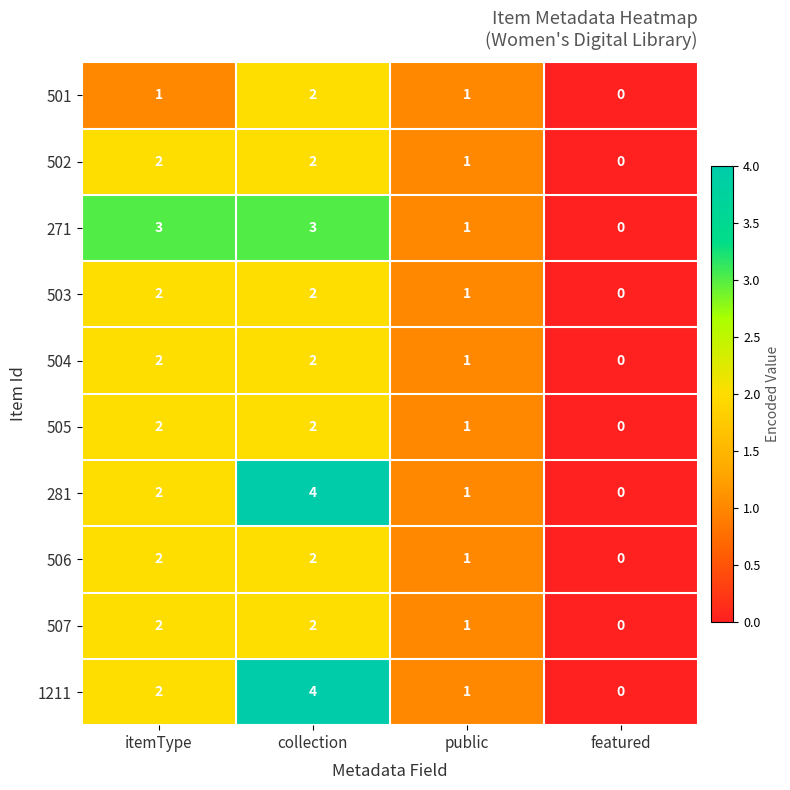

Which series changed the most between itemType and featured?

271